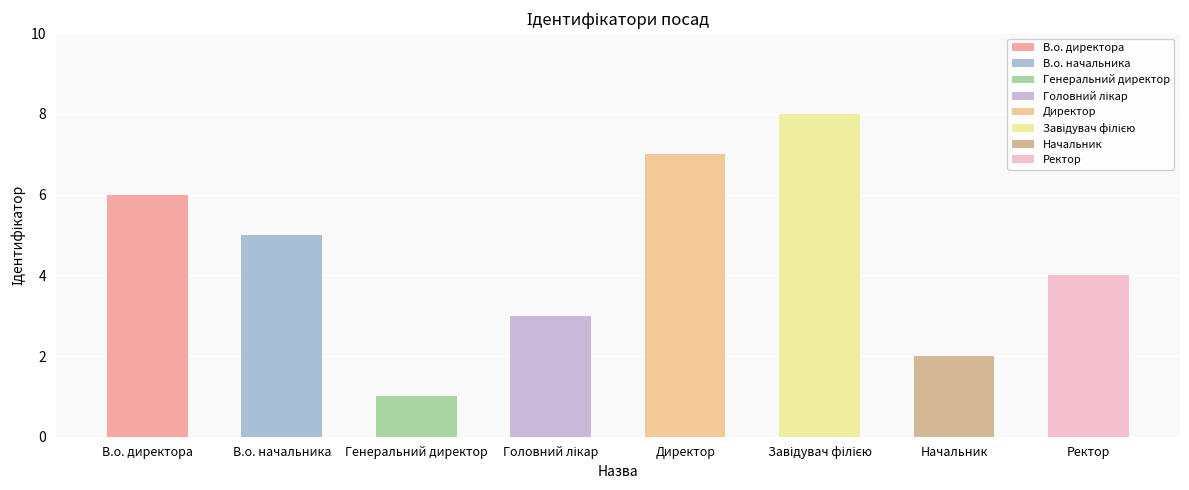

Which category has the highest value across all series?

Завідувач філією